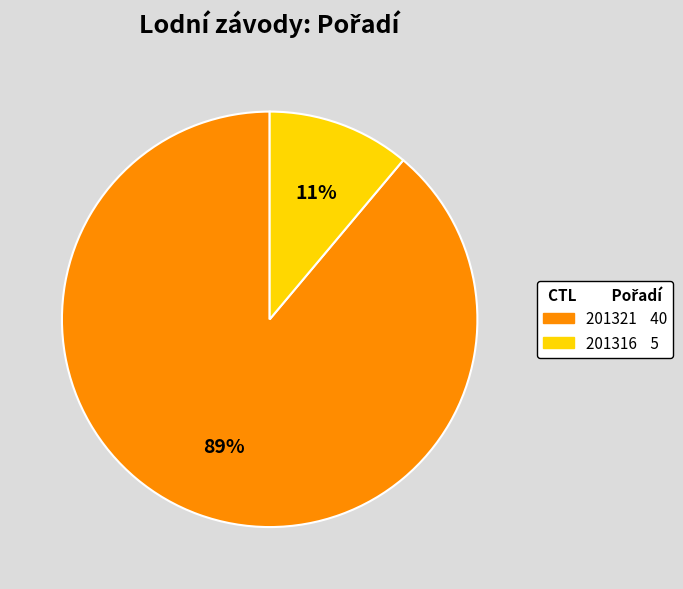

To the nearest percent, what is the difference between the 201316 and 201321 slice percentages?

78%